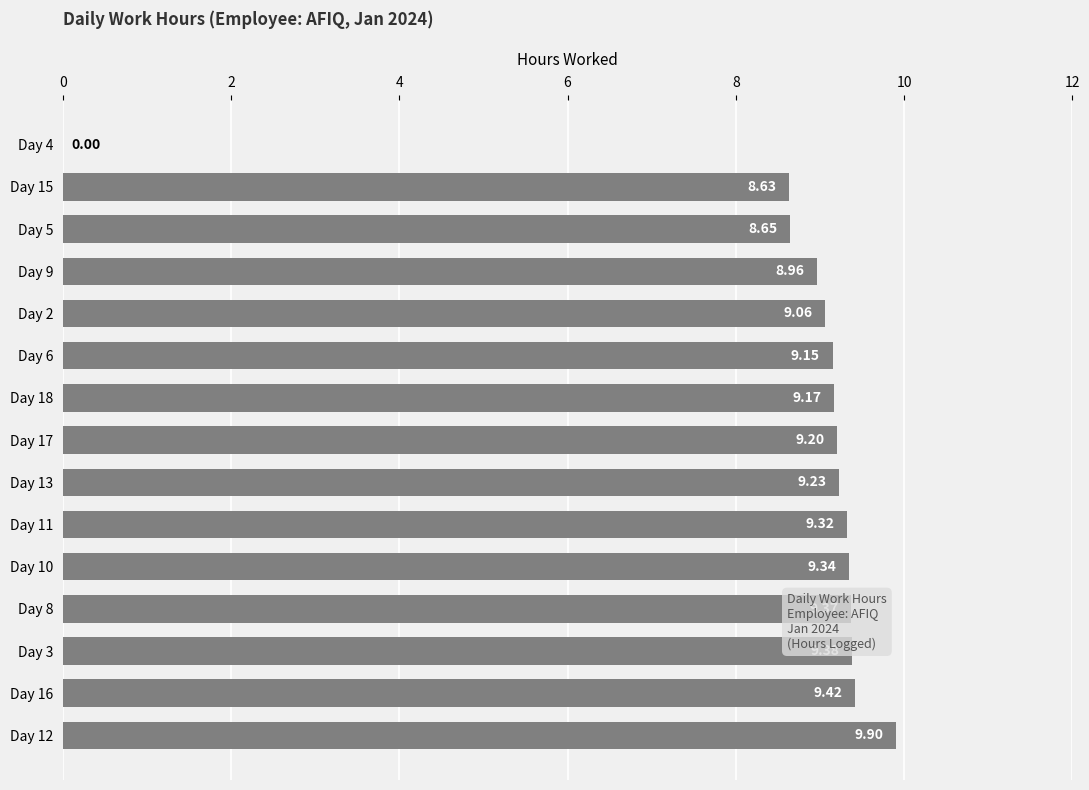

Where is the data nearest to the value 4?

Day 4